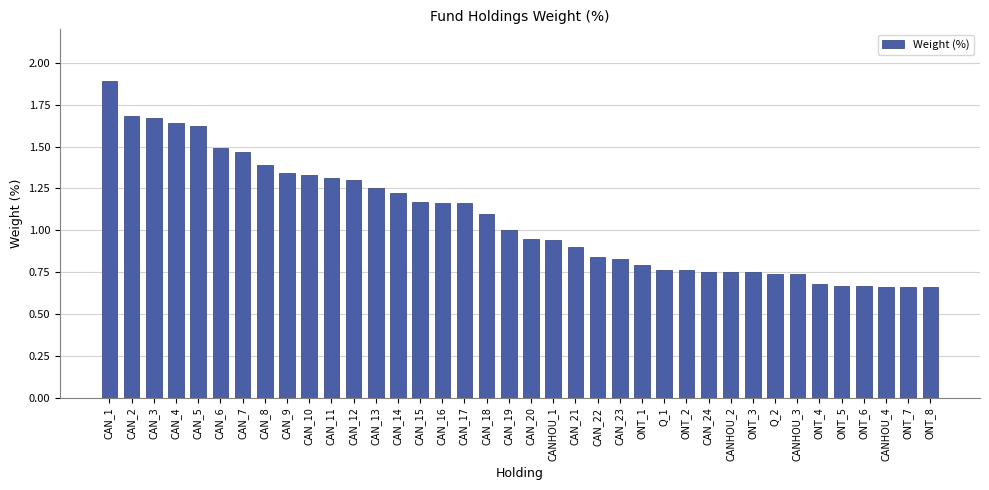

What is the maximum value shown in the chart?

1.9